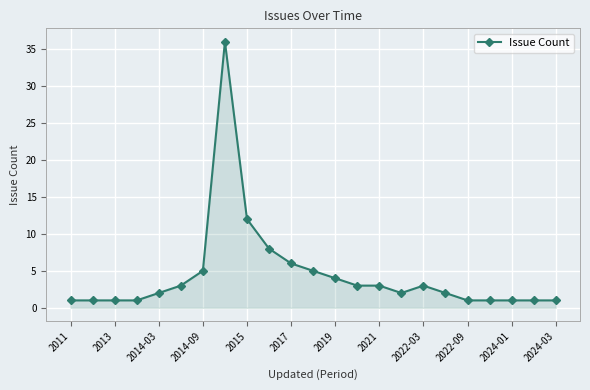

What is the minimum value shown in the chart?

1